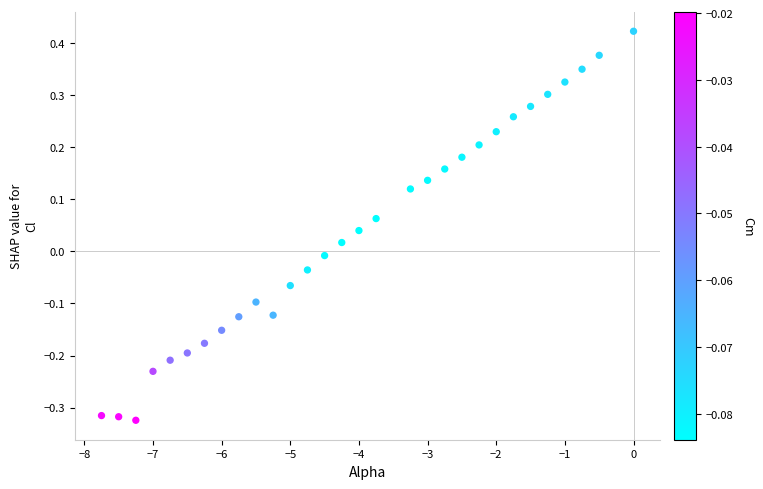

What is the range of Y values (max minus min)?

0.7